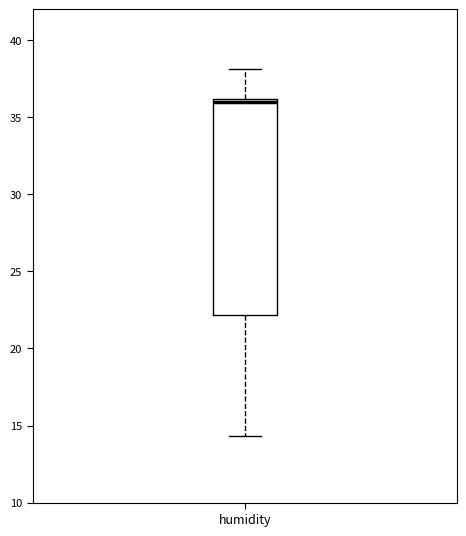

Read this box plot against the y-axis: the position of the median line, the range covered by the box, and the ends of both whiskers. The values are not printed on the chart, so give them approximately, as read against the axis.

median 36.0 (just below the box's upper edge), box 22.0 to 36.0, whiskers 14.5 to 38.0